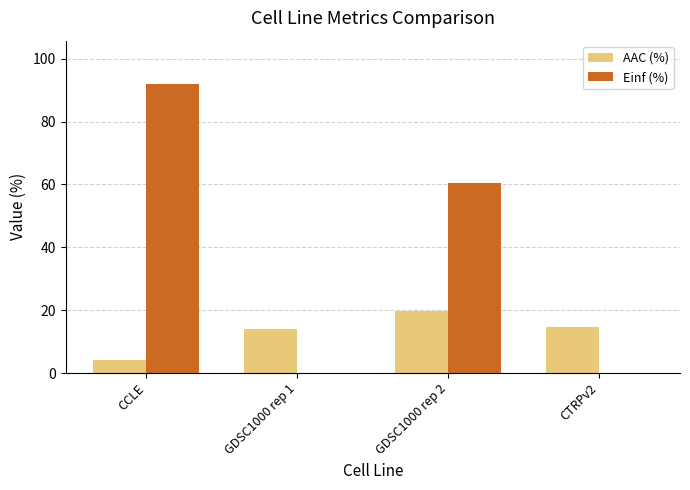

How many groups of bars are there?

4